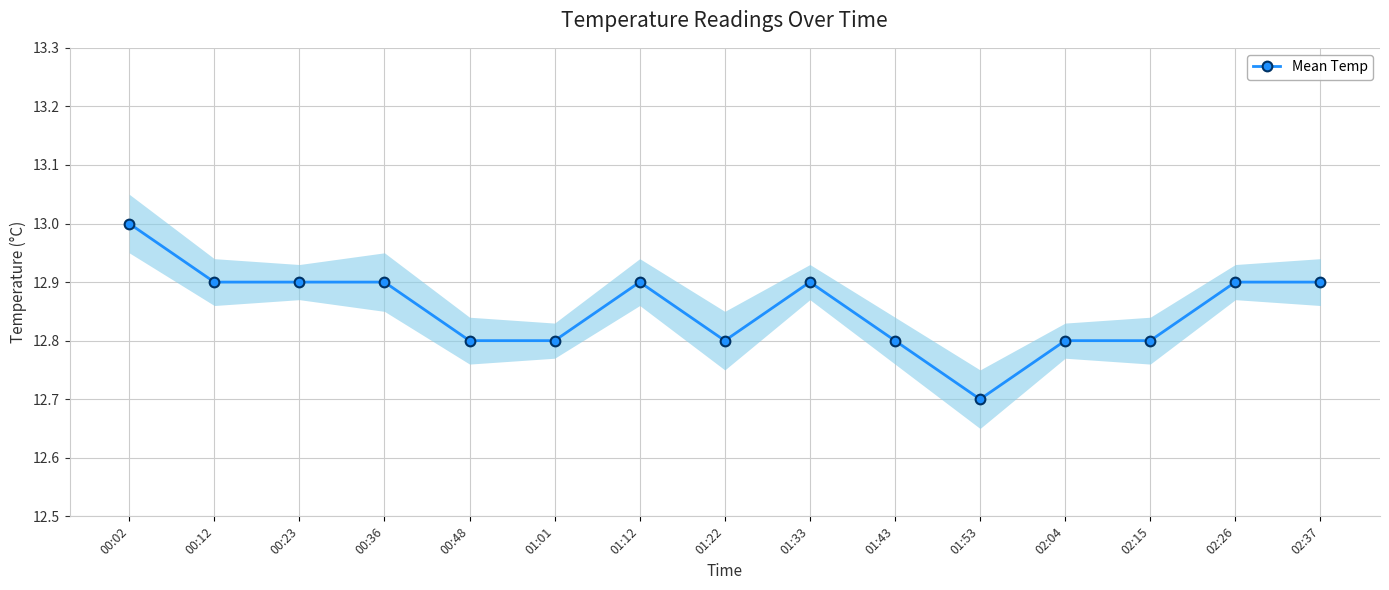

The value at 02:04 is 21.7. True or false?

False